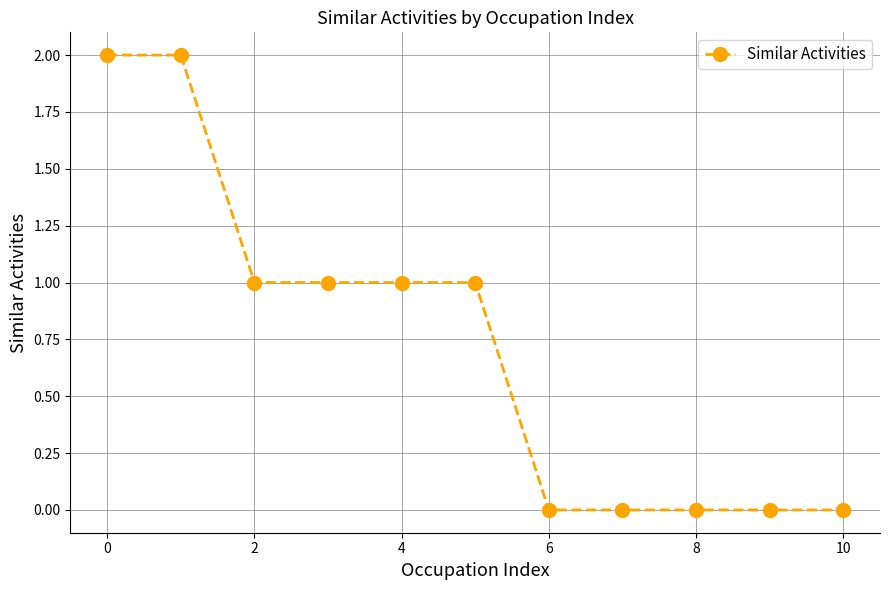

What is the sum of all values?

8